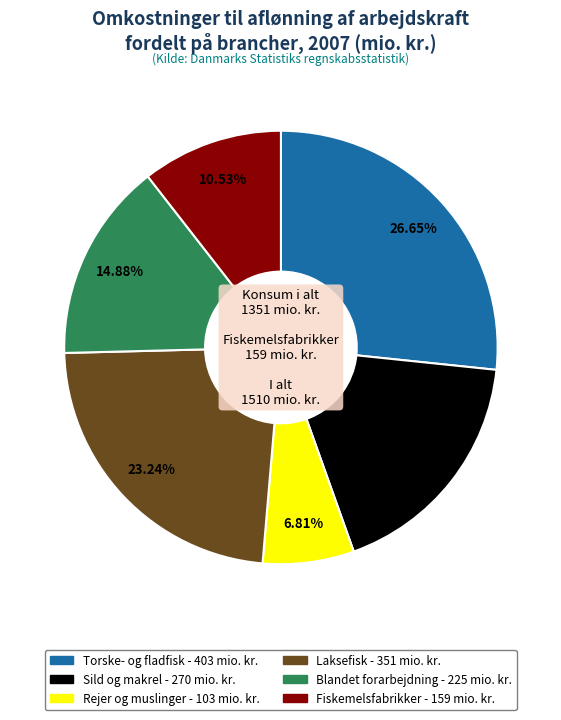

Which category has the smallest portion of the pie?

Rejer og muslinger